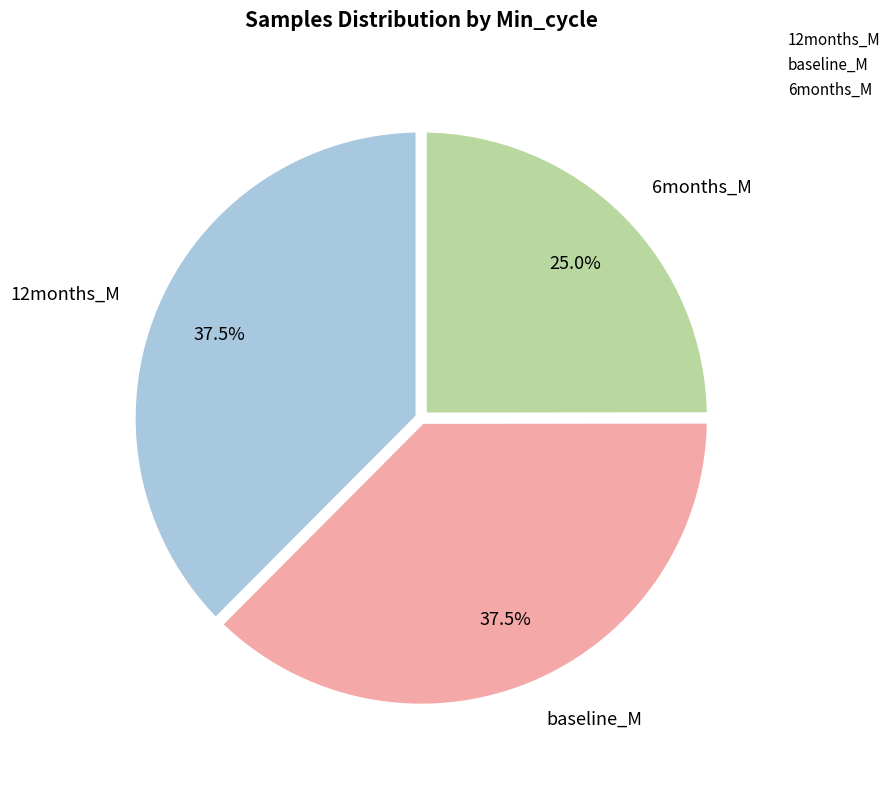

Is 6months_M the majority of the pie?

No